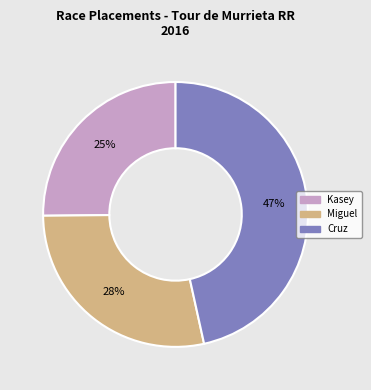

To the nearest percent, what is the combined percentage of Kasey and Miguel?

53%